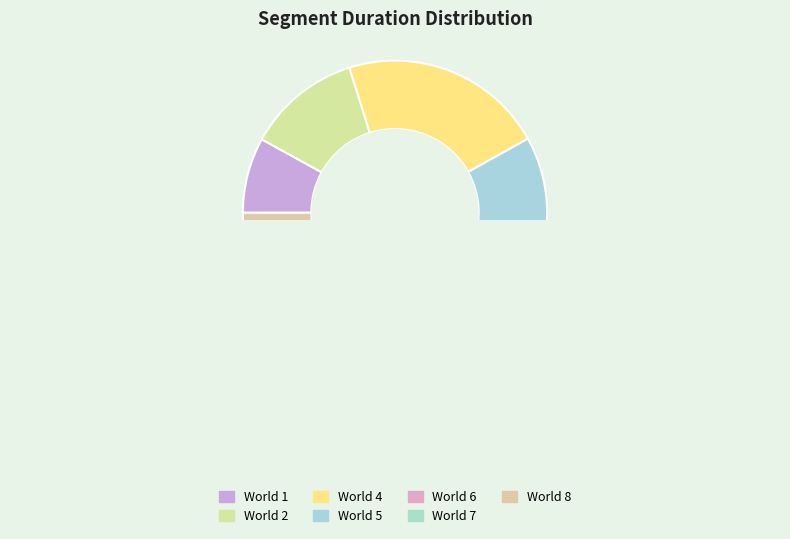

What is the change in value from World 1 to World 2?

+325365